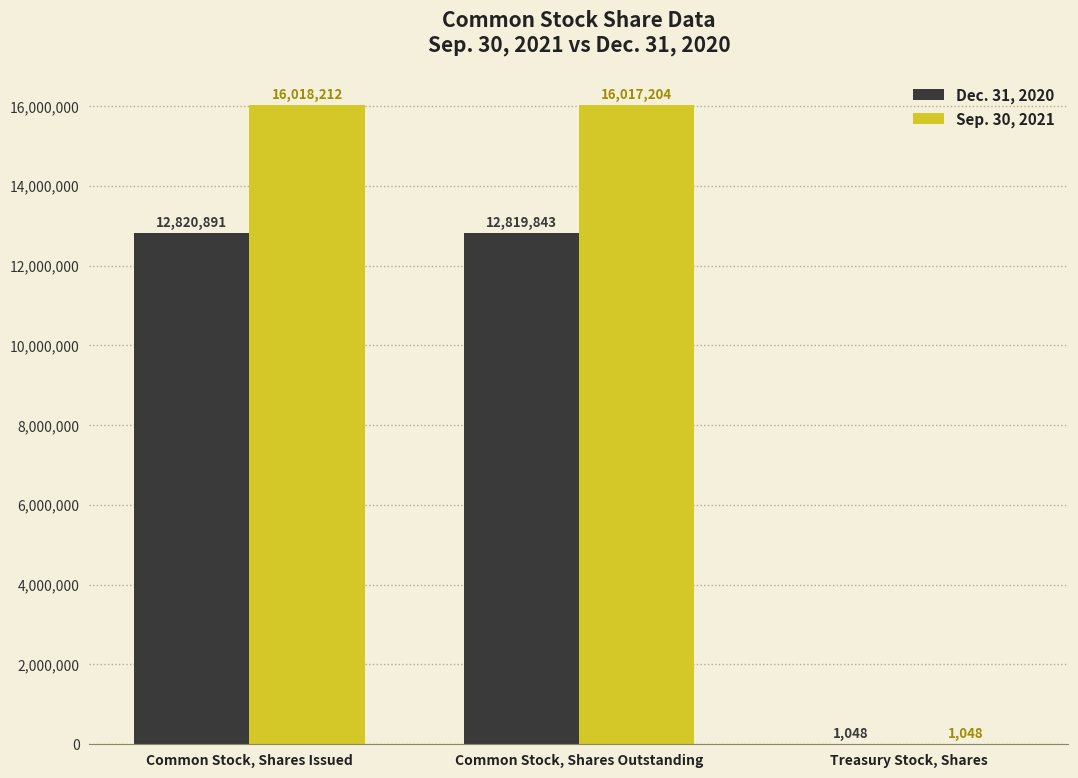

What are all the series names shown in the legend?

Dec. 31, 2020, Sep. 30, 2021